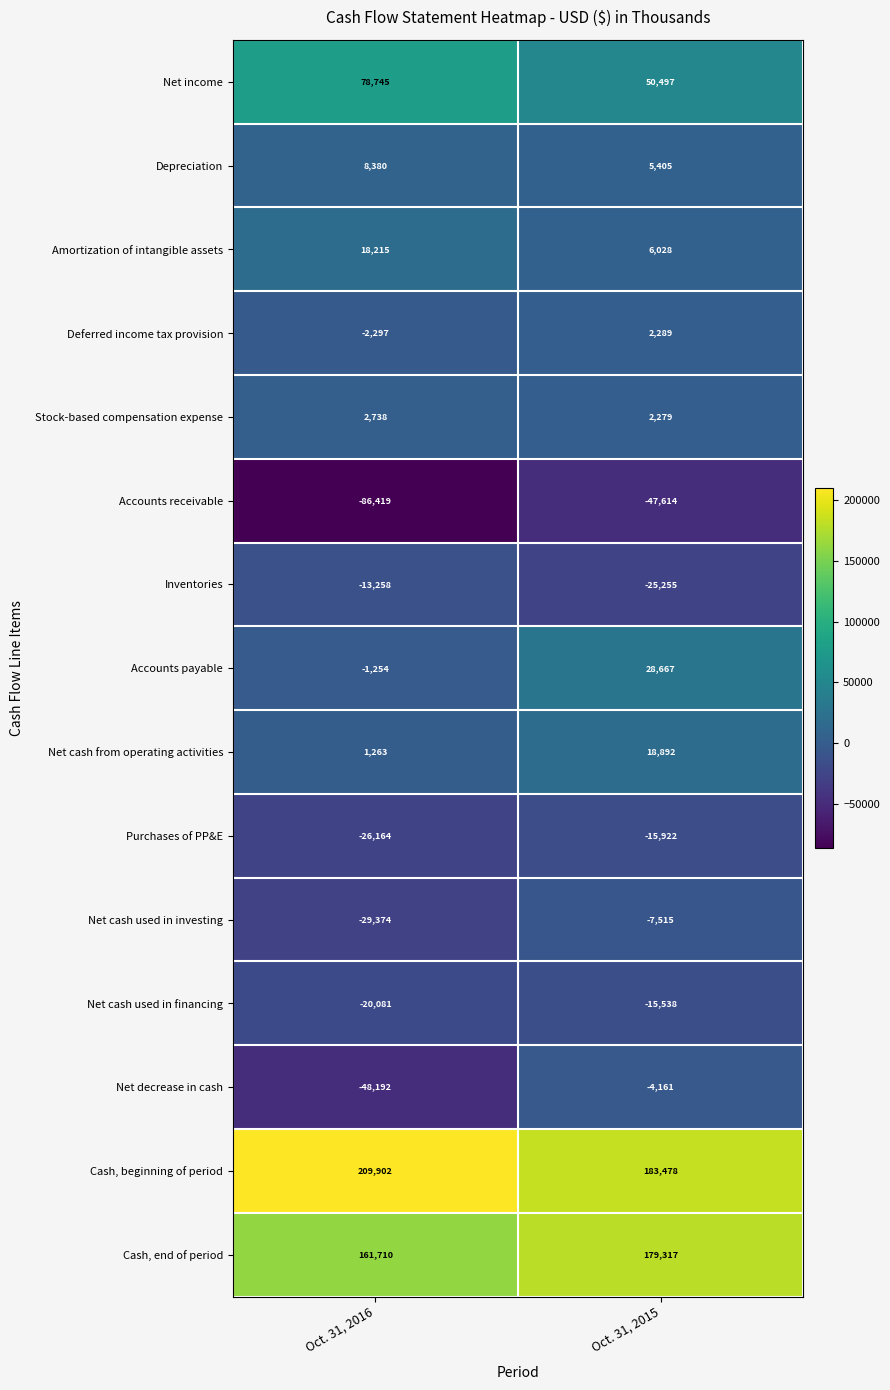

Is it true that Accounts payable equals -1944 at Oct. 31, 2016?

False